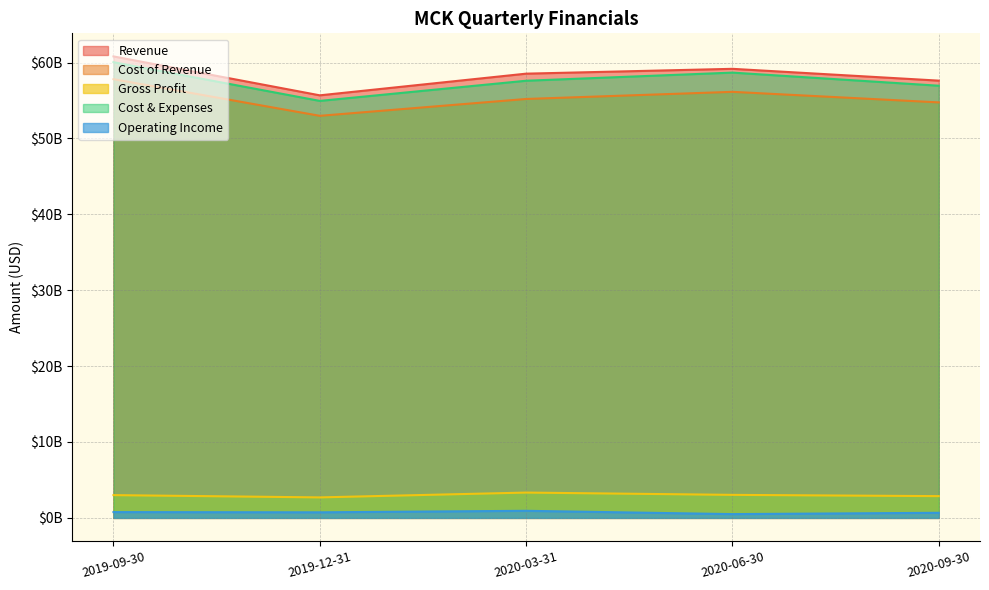

Does the chart have visible grid lines?

Yes